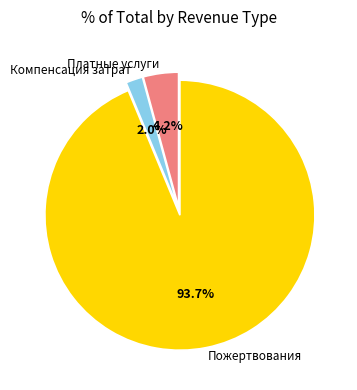

Which category has the smallest portion of the pie?

Компенсация затрат